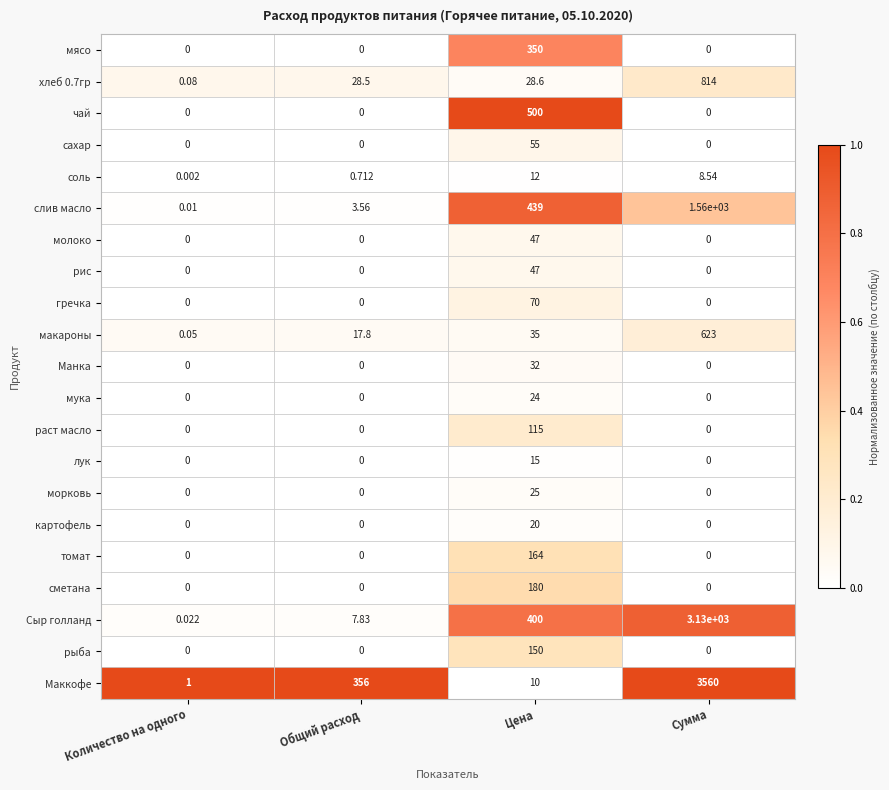

Which series changed the most between Количество на одного and Сумма?

Маккофе